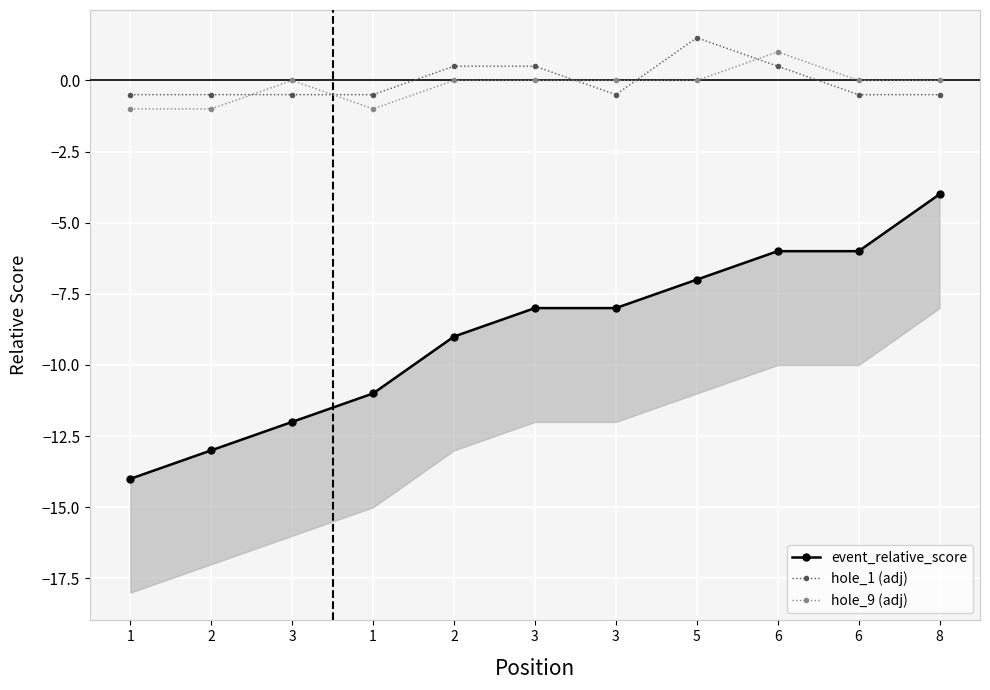

What are all the series names shown in the legend?

event_relative_score, hole_1 (adj), hole_9 (adj)